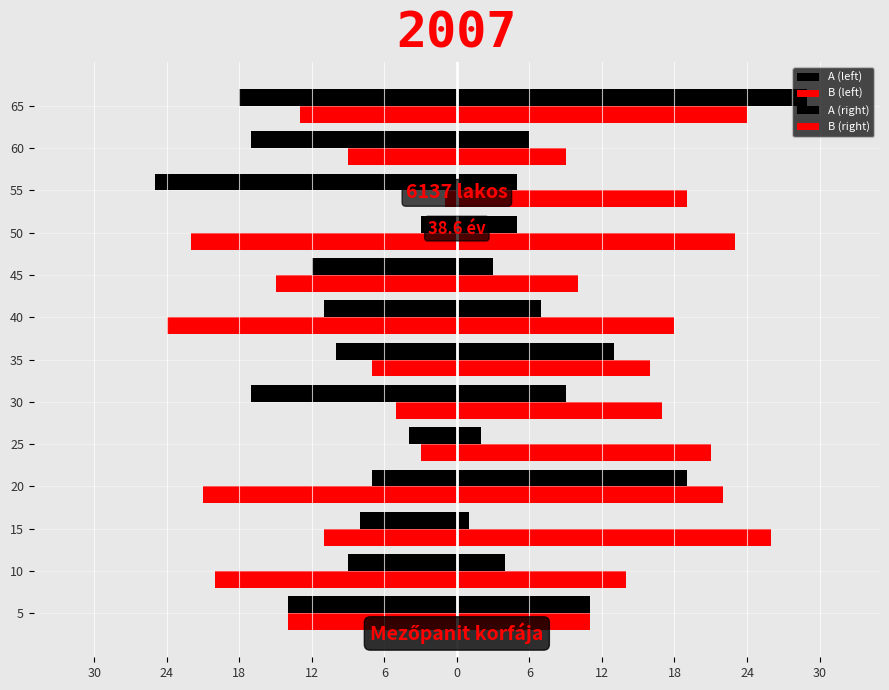

What is the average value of the A (left) series?

-12